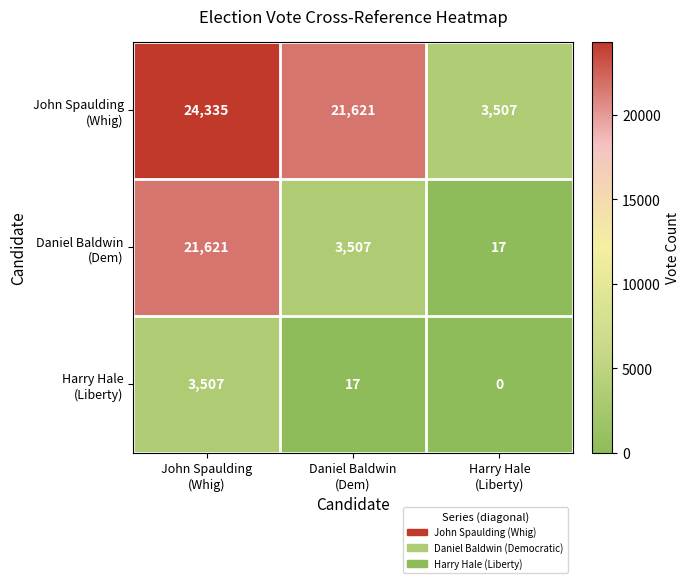

At how many categories does at least one series exceed 489?

3